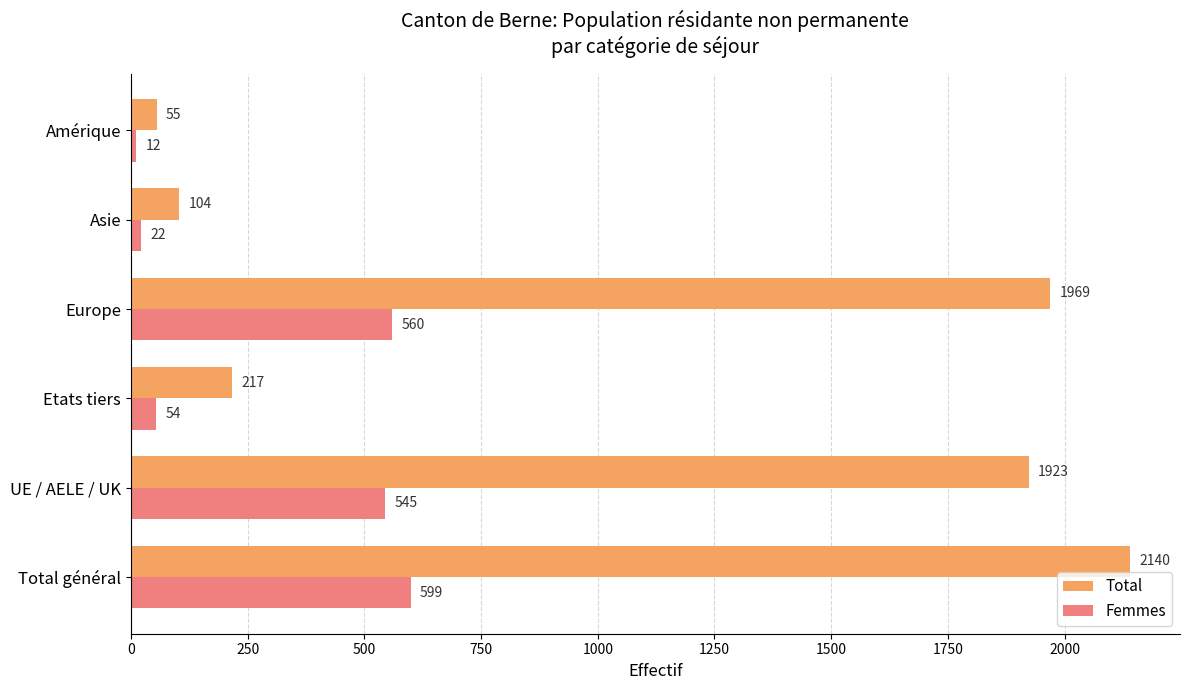

At which category is the sum across all series the highest?

Total général